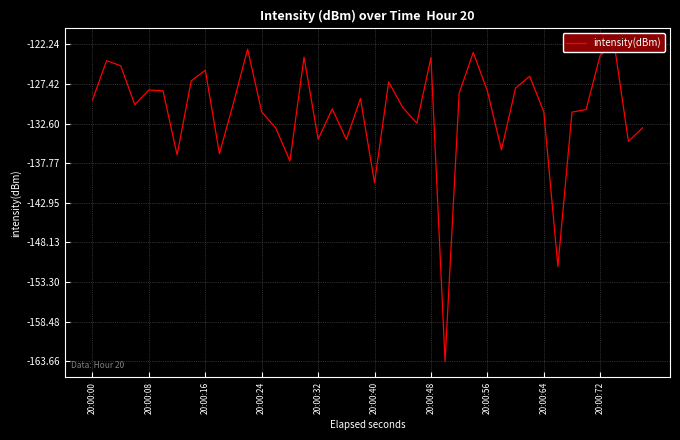

What is the value of the 38th point from the left?

-122.2